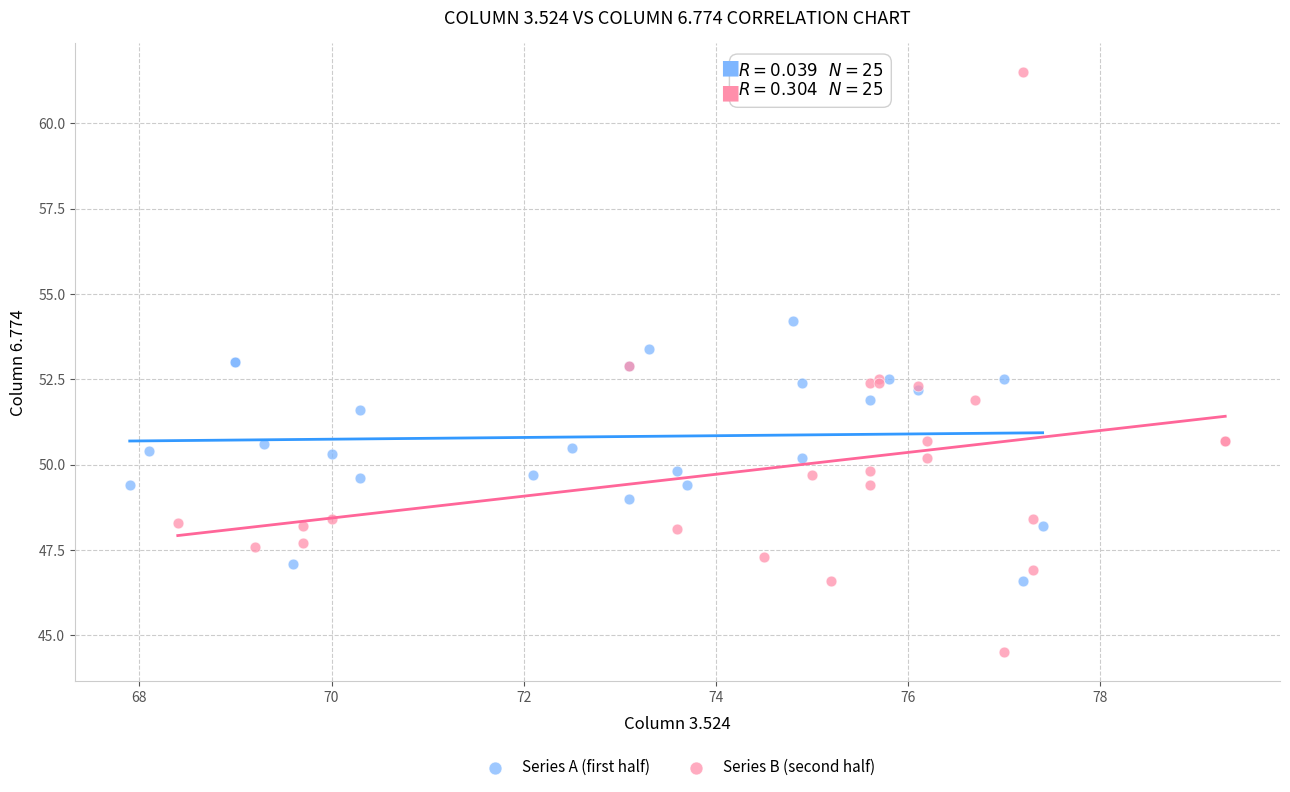

Which series reaches the maximum Y coordinate?

Series B (second half)